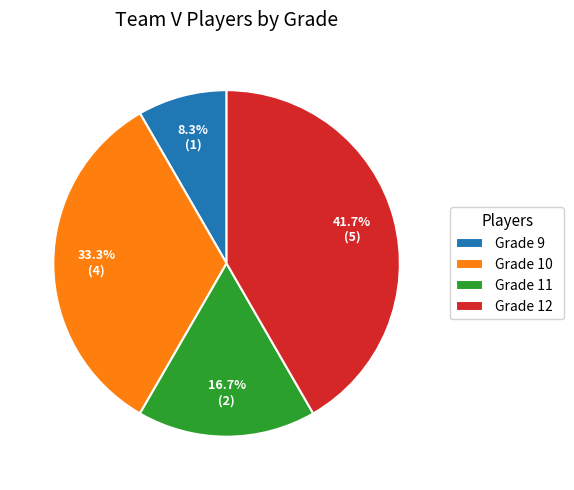

Do Grade 10 and Grade 9 together represent more than half of the pie?

No